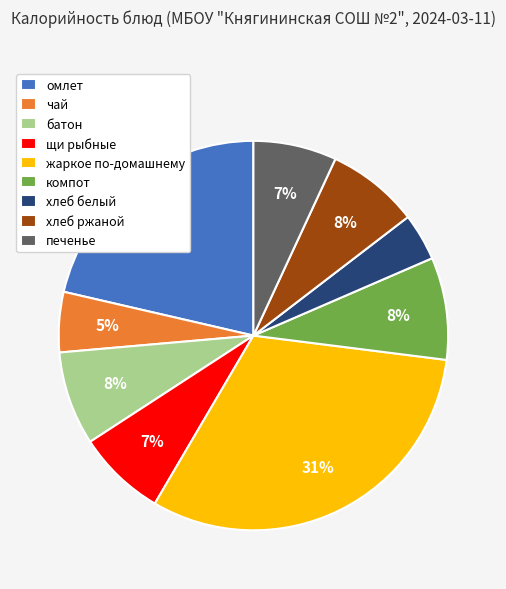

Is it true that омлет is 11% of the pie?

False